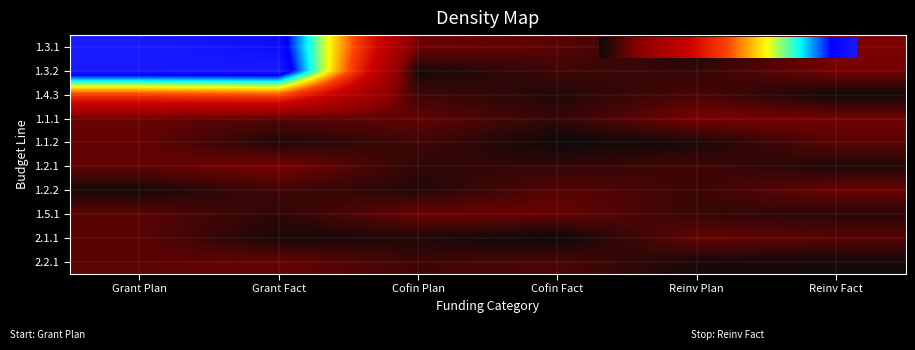

Which series has the largest range (max minus min)?

1.3.1